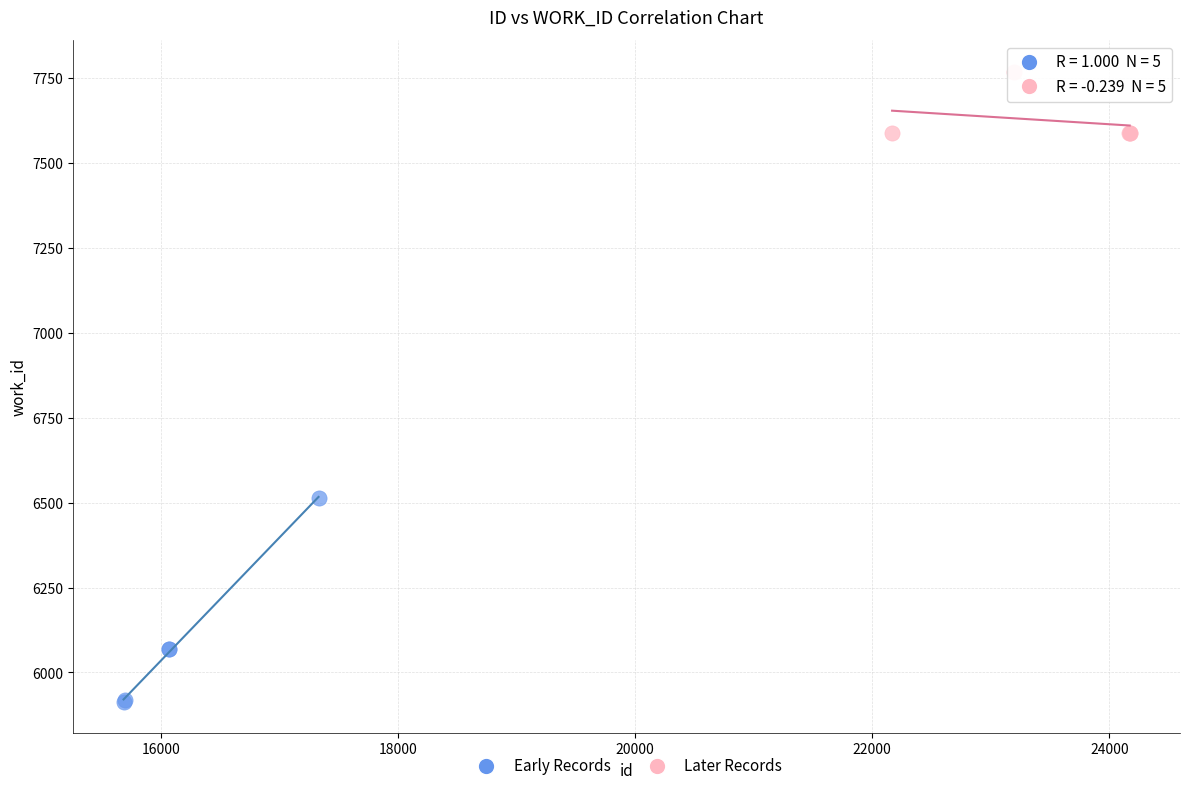

Which series reaches the minimum Y coordinate?

Early Records